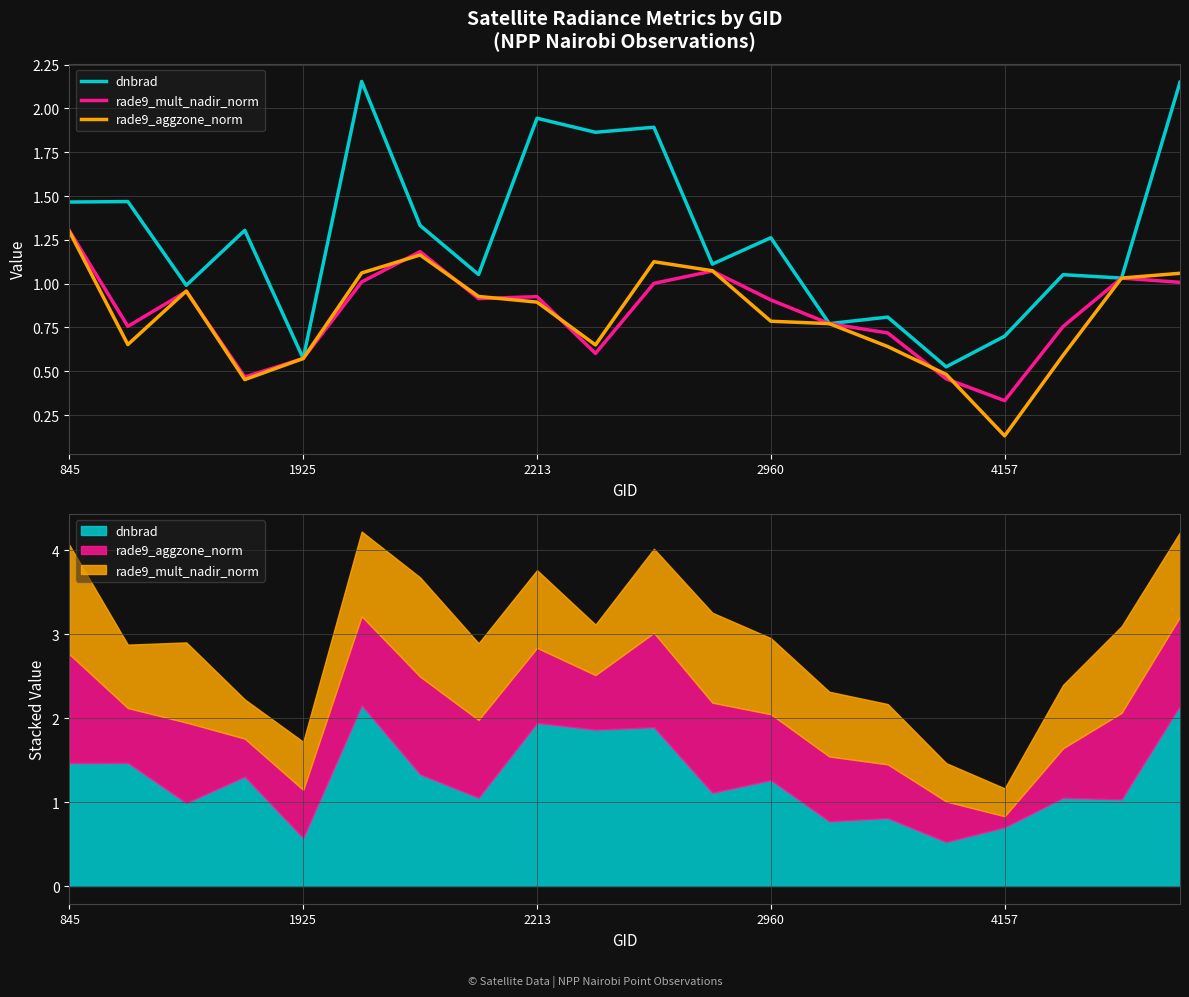

Is it true that dnbrad equals 0.2 at 14?

False